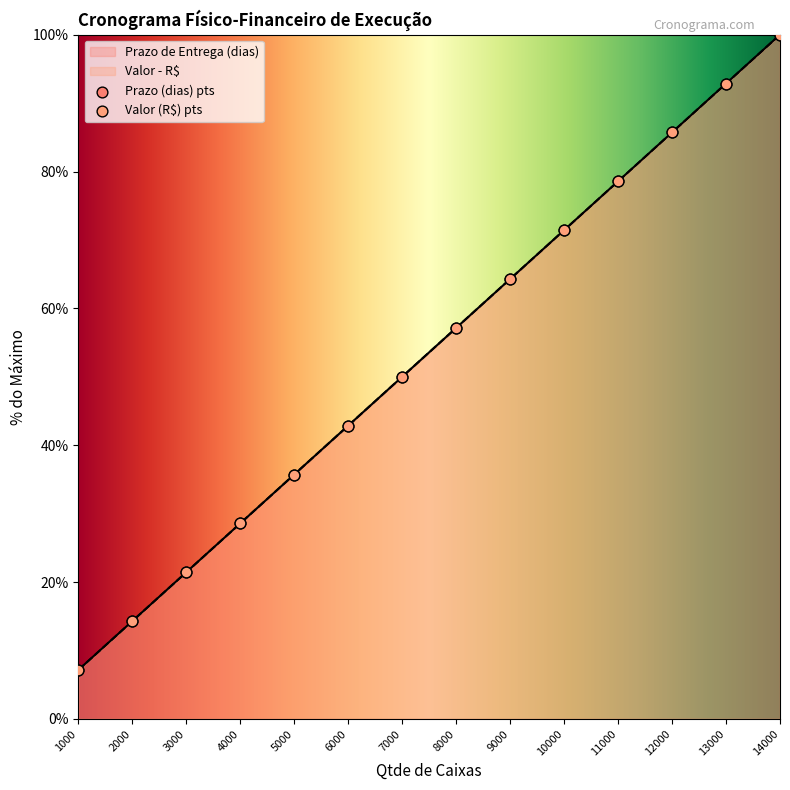

Is the value of Valor - R$ at 3000 greater than the value of Prazo de Entrega (dias) at 8000?

No